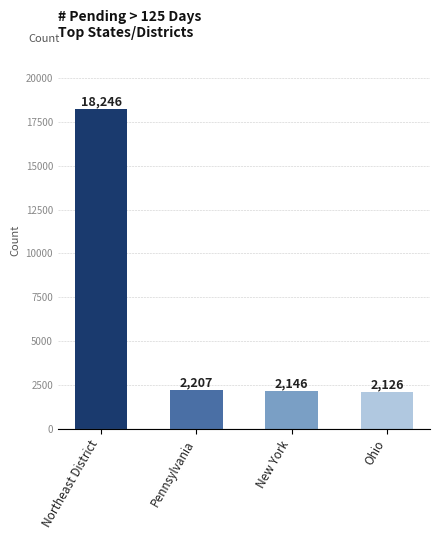

How many bars are there in total?

4